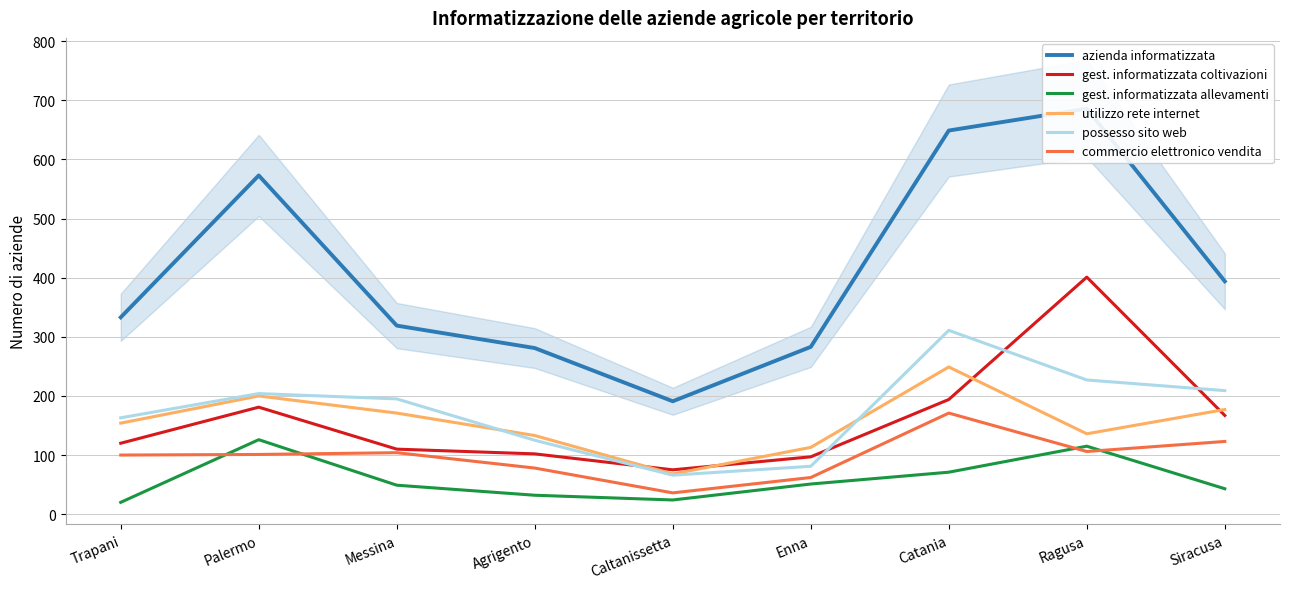

Reading left to right, list all the values displayed in this chart.

azienda informatizzata: Trapani=333	Palermo=573	Messina=319	Agrigento=281	Caltanissetta=191	Enna=283	Catania=649	Ragusa=686	Siracusa=394
gest. informatizzata coltivazioni: Trapani=120	Palermo=181	Messina=110	Agrigento=102	Caltanissetta=75	Enna=97	Catania=194	Ragusa=401	Siracusa=167
gest. informatizzata allevamenti: Trapani=20	Palermo=126	Messina=49	Agrigento=32	Caltanissetta=24	Enna=51	Catania=71	Ragusa=115	Siracusa=43
utilizzo rete internet: Trapani=154	Palermo=200	Messina=171	Agrigento=133	Caltanissetta=68	Enna=113	Catania=249	Ragusa=136	Siracusa=177
possesso sito web: Trapani=163	Palermo=204	Messina=195	Agrigento=125	Caltanissetta=66	Enna=81	Catania=311	Ragusa=227	Siracusa=209
commercio elettronico vendita: Trapani=100	Palermo=101	Messina=104	Agrigento=78	Caltanissetta=36	Enna=62	Catania=171	Ragusa=106	Siracusa=123